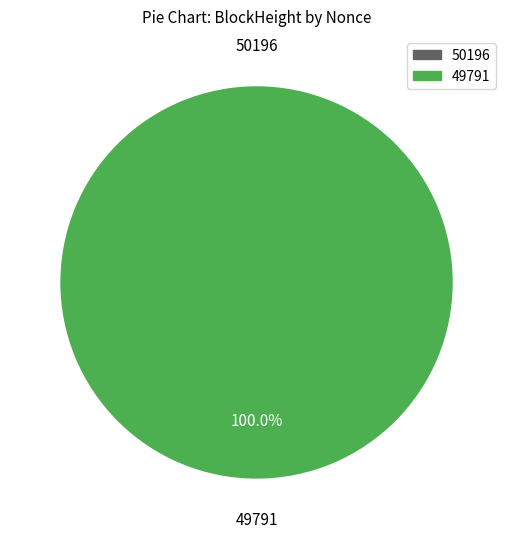

Rank the categories by value from highest to lowest.

49791, 50196